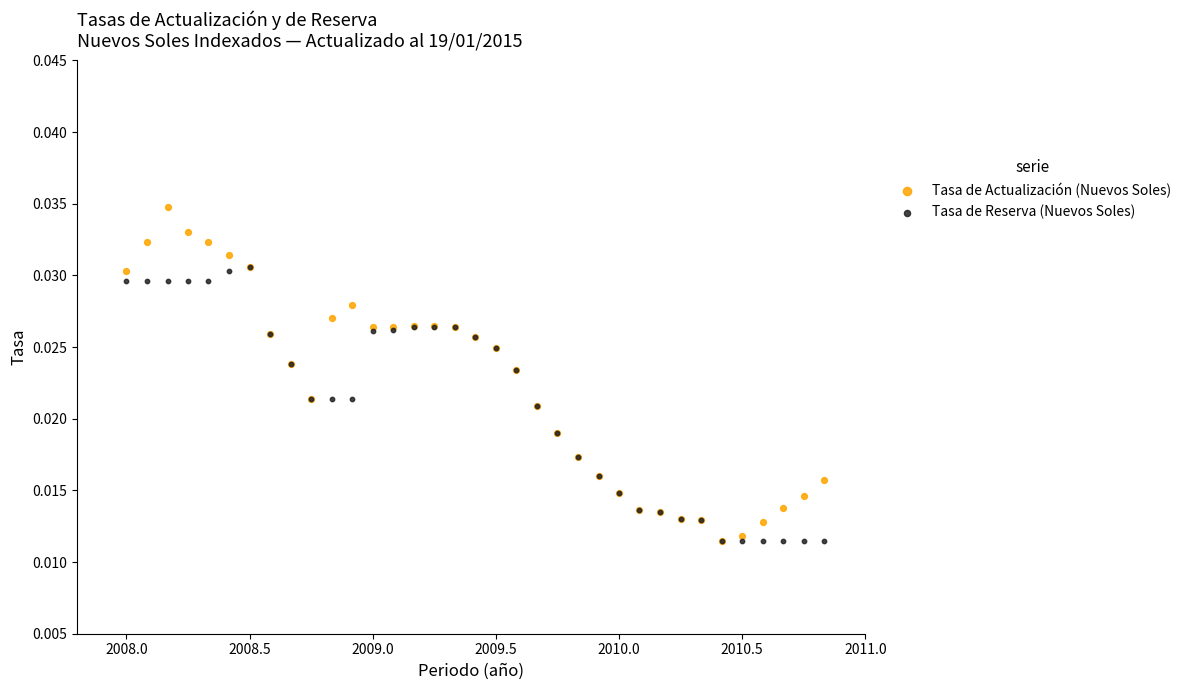

Which series reaches the maximum Y coordinate?

Tasa de Actualización (Nuevos Soles)